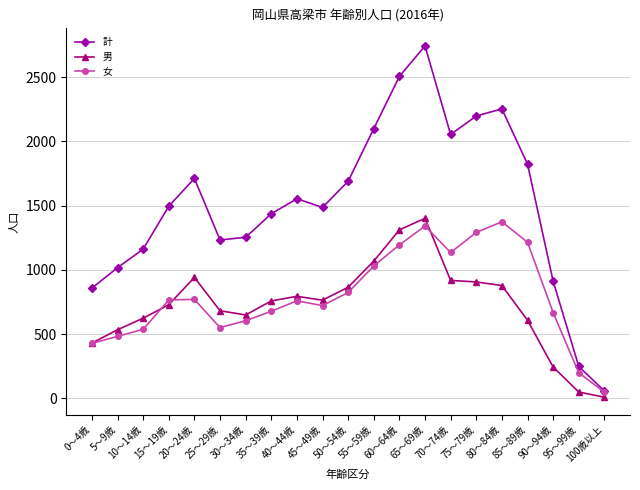

Where is 女 nearest to the value 711?

45～49歳